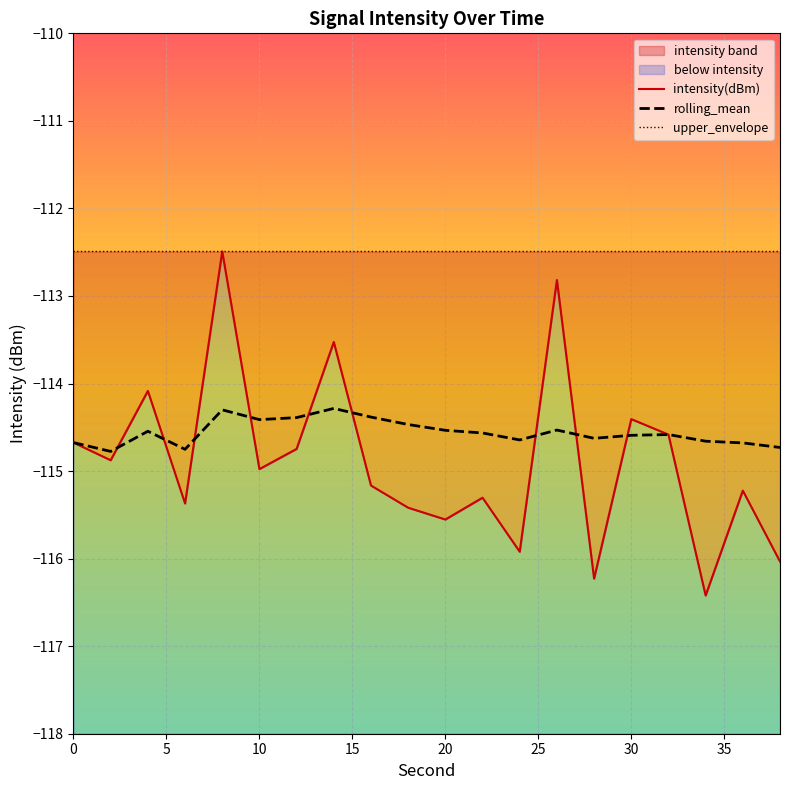

What is the maximum value for rolling_mean?

-114.3